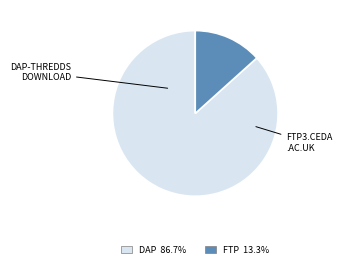

Is there a majority slice in this chart?

Yes